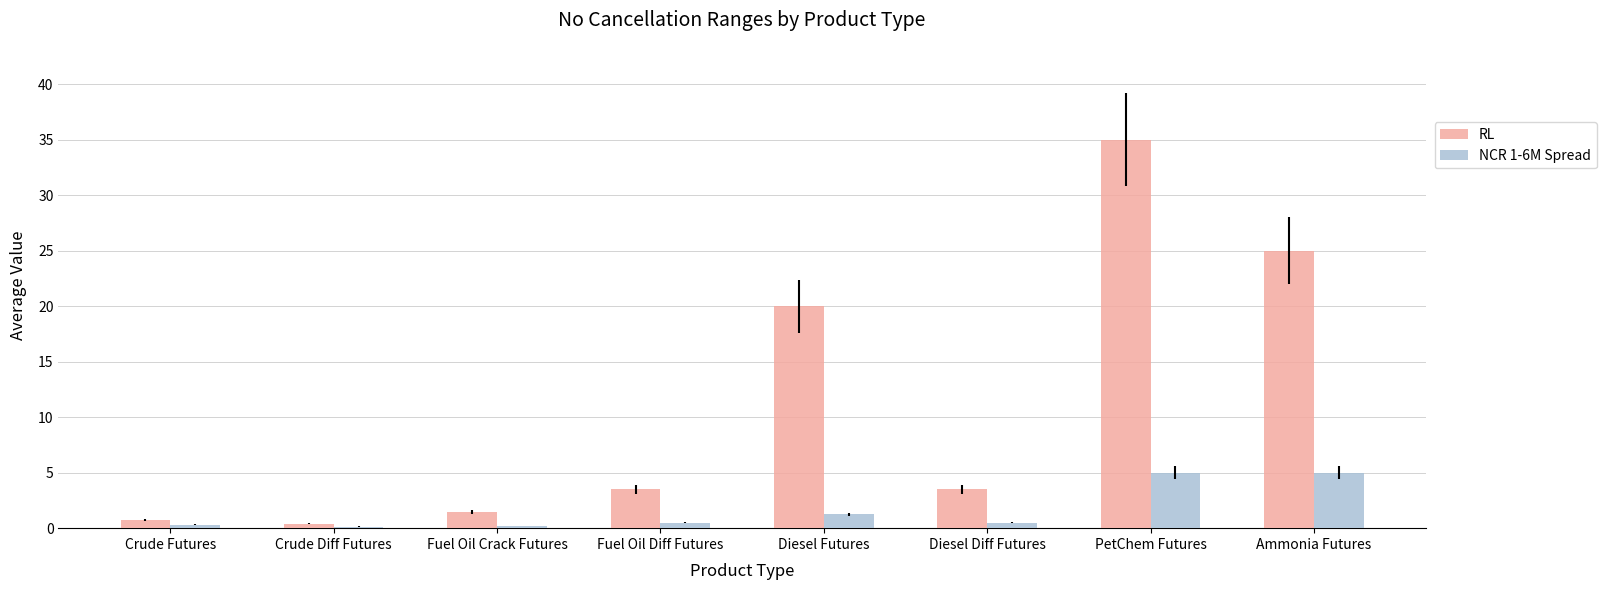

What is the difference between the RL values at Ammonia Futures and PetChem Futures?

10.0